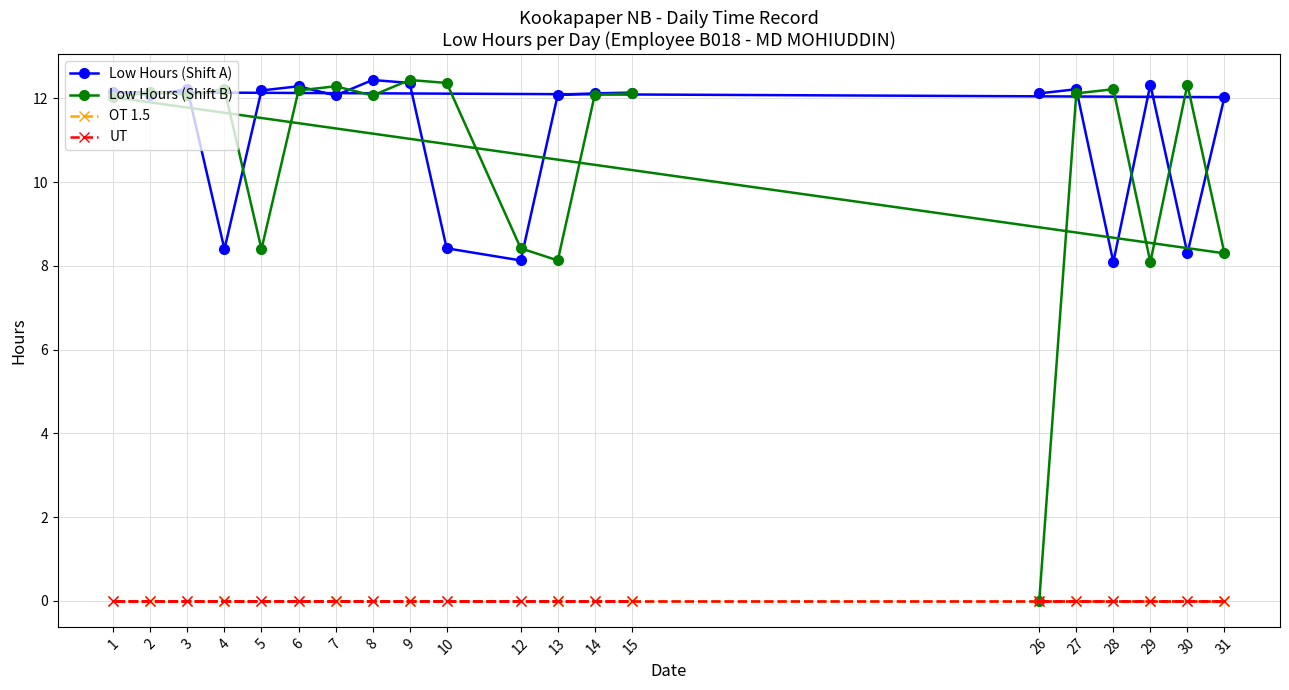

Rank the series by their maximum value, from lowest to highest.

OT 1.5, UT, Low Hours (Shift A), Low Hours (Shift B)